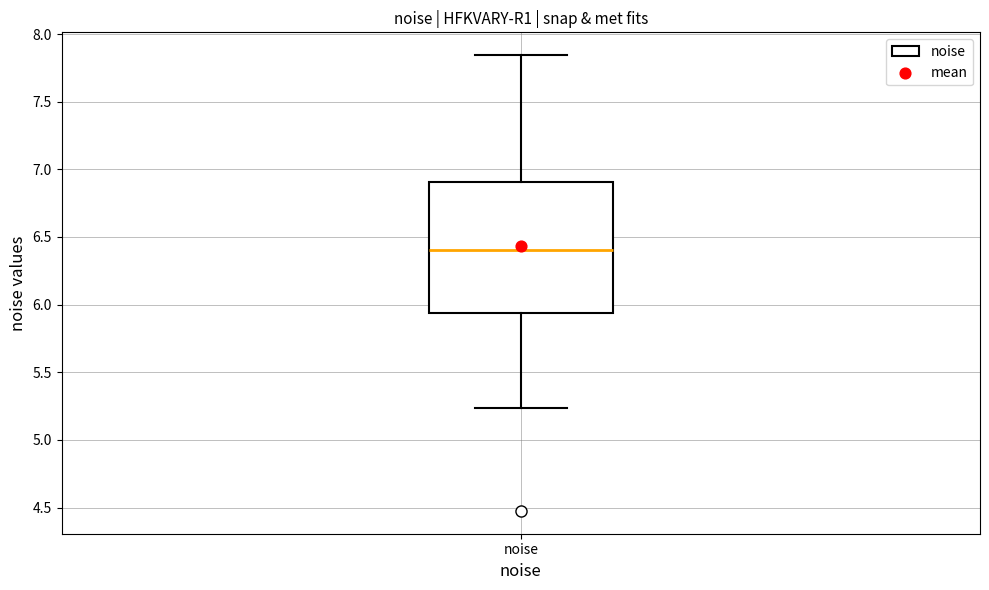

Transcribe this box plot: give where the median line is, the range the box spans, and where the two whiskers end, as read against the y-axis. The values are not printed on the chart, so give them approximately, as read against the axis.

median 6.40, box 5.95 to 6.90, whiskers 5.25 to 7.85